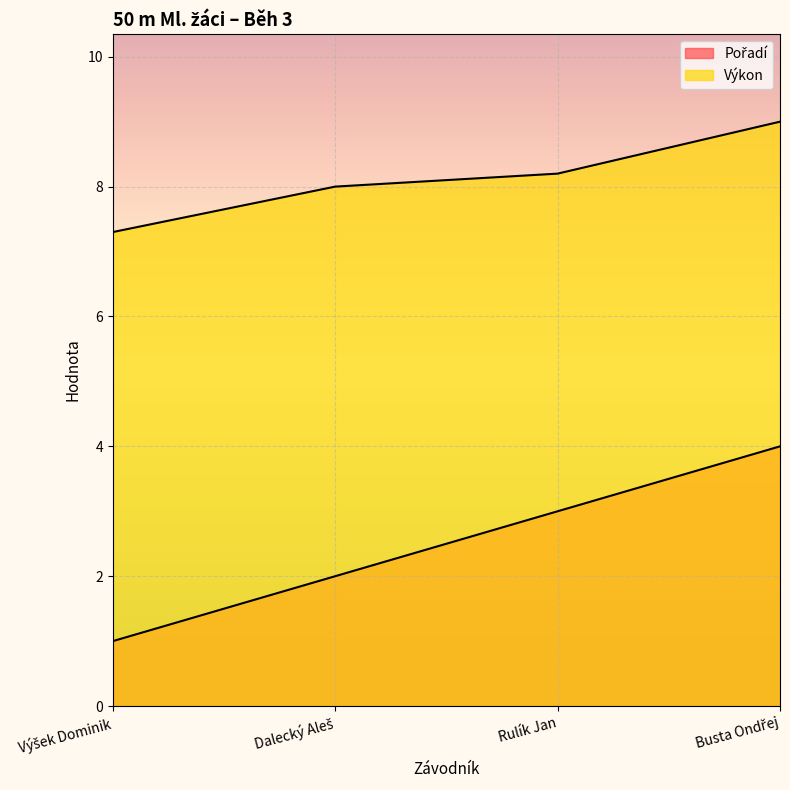

Which series has the largest total across all categories?

Výkon